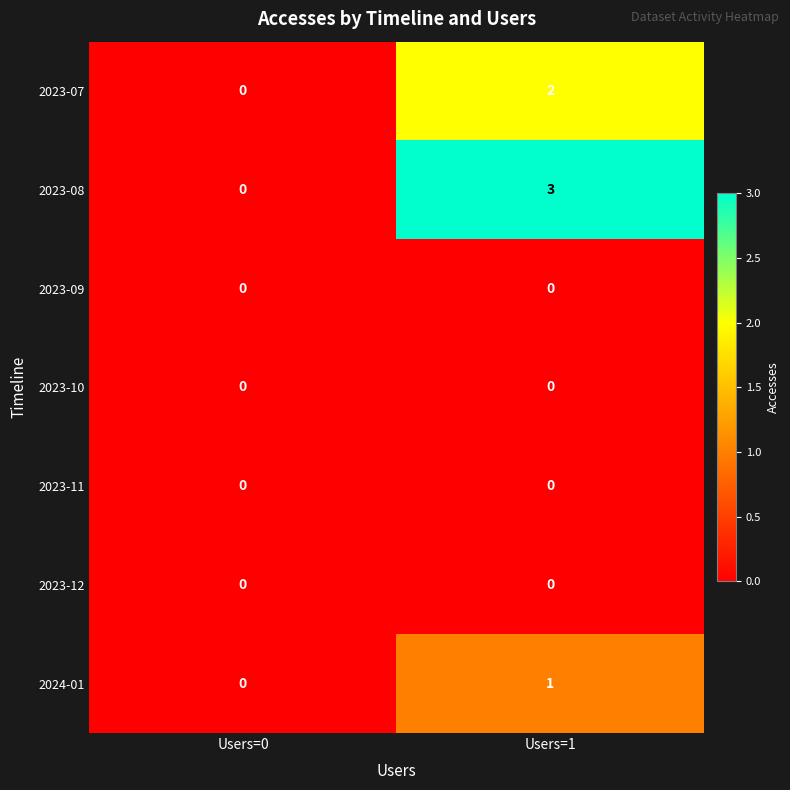

Is it true that 2023-07 equals 2 at Users=1?

True